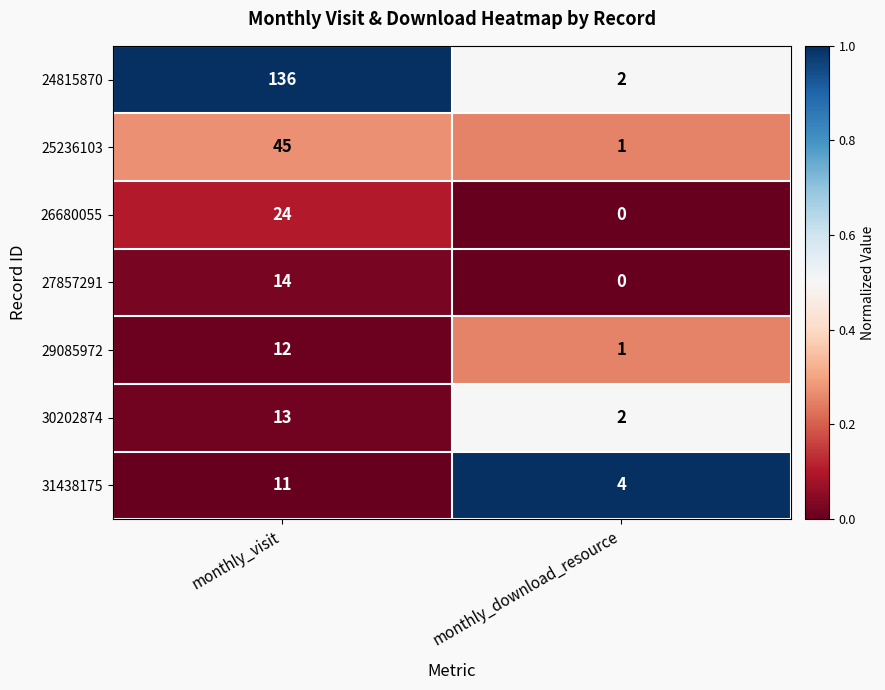

At which category is the sum across all series the highest?

monthly_visit